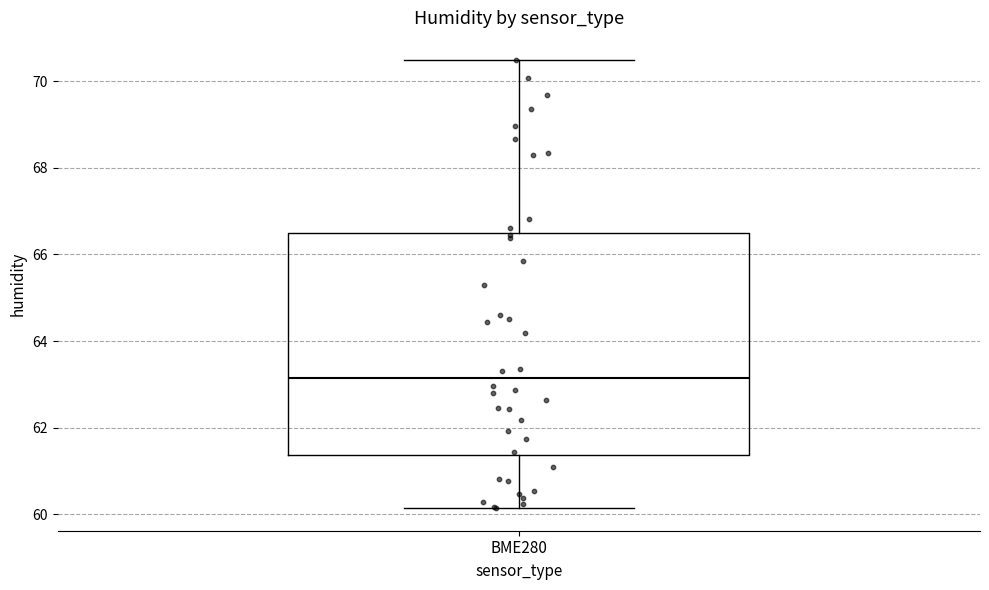

Where does the upper whisker of the box for BME280 end on the y-axis? The values are not printed on the chart, so give them approximately, as read against the axis.

70.4